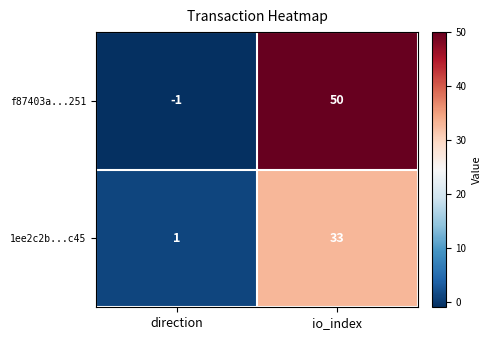

True or false: f87403a...251 has a value of -1 at direction.

True